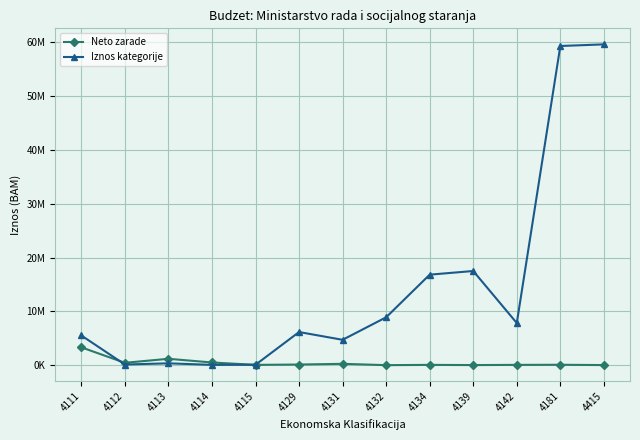

After their last crossing, which series has the higher values: Iznos kategorije or Neto zarade?

Iznos kategorije